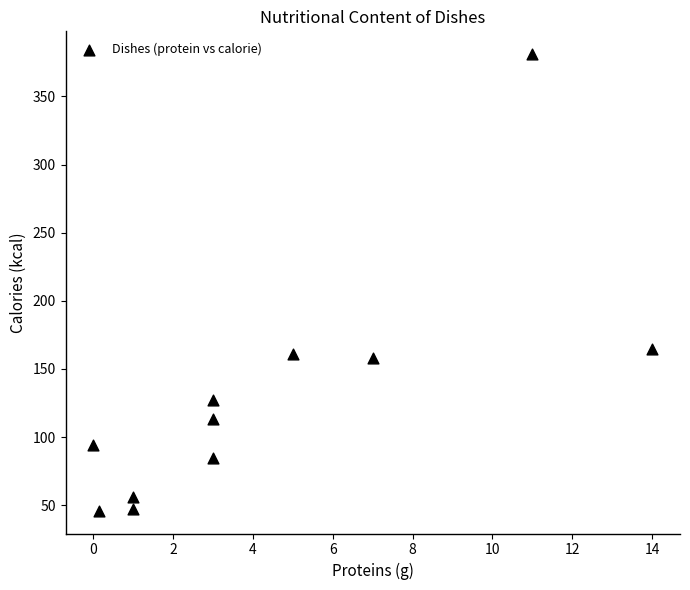

What is the average X value?

4.4